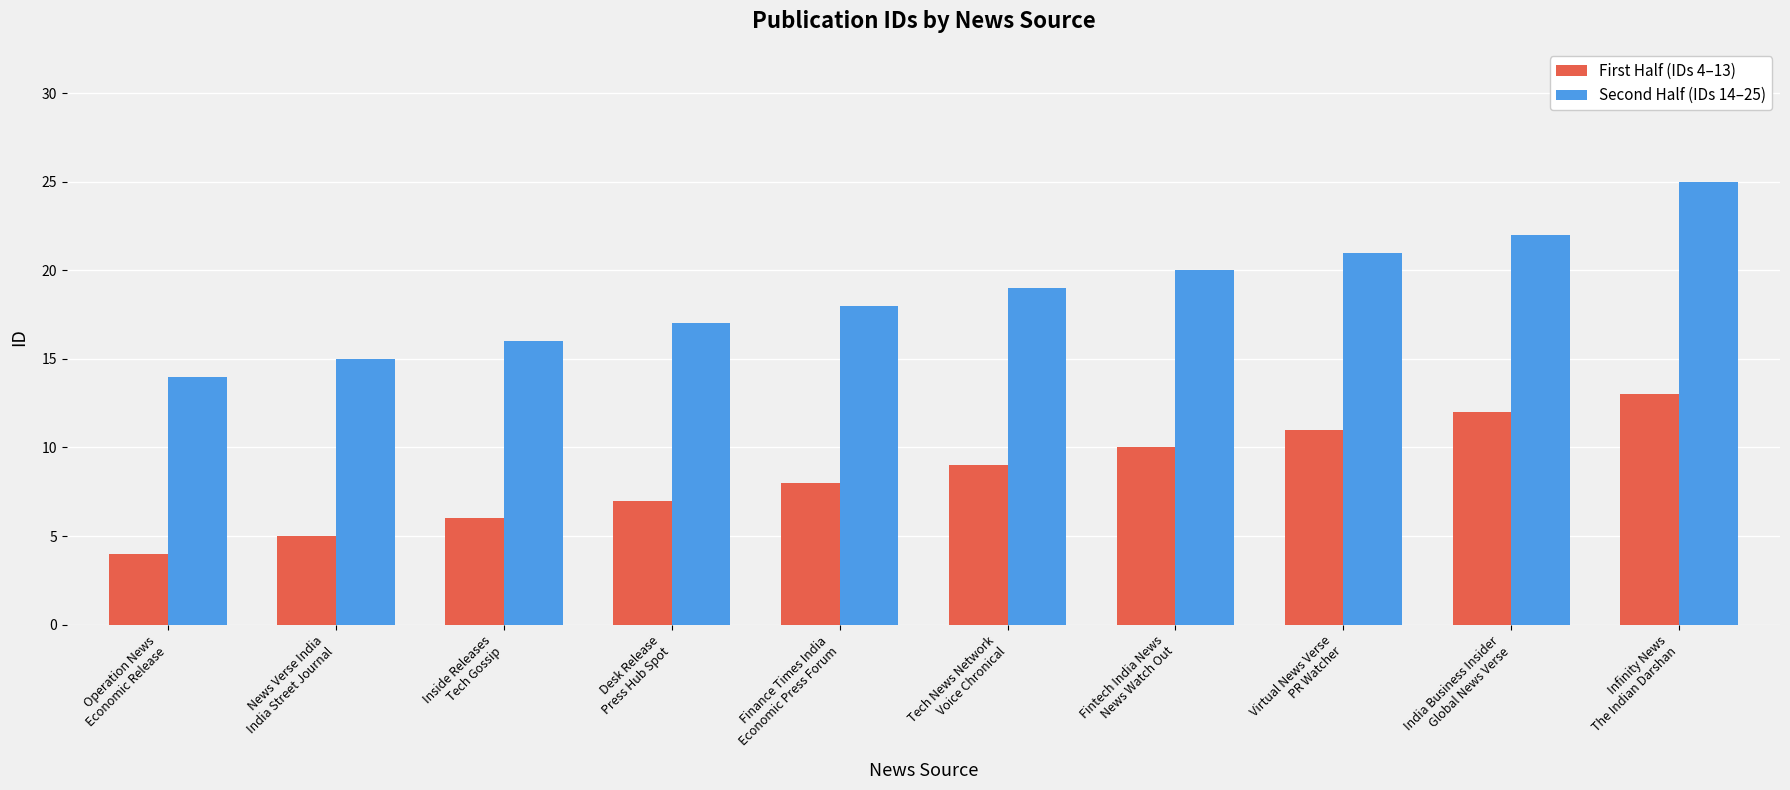

What are all the series names shown in the legend?

First Half (IDs 4–13), Second Half (IDs 14–25)